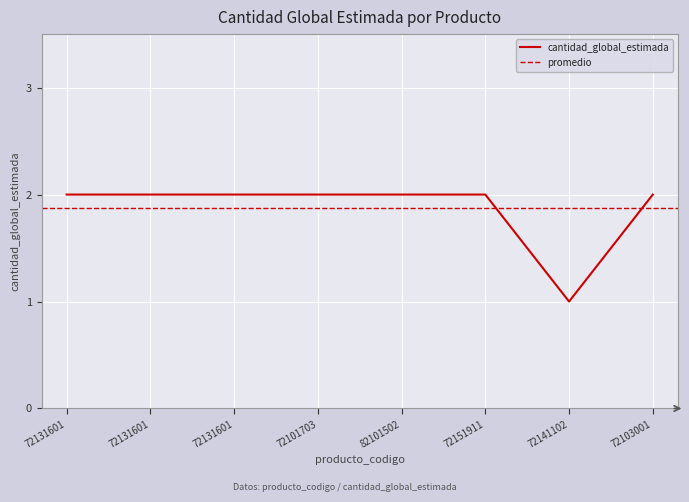

Reading left to right, list all the values displayed in this chart.

72131601=2	72131601=2	72131601=2	72101703=2	82101502=2	72151911=2	72141102=1	72103001=2